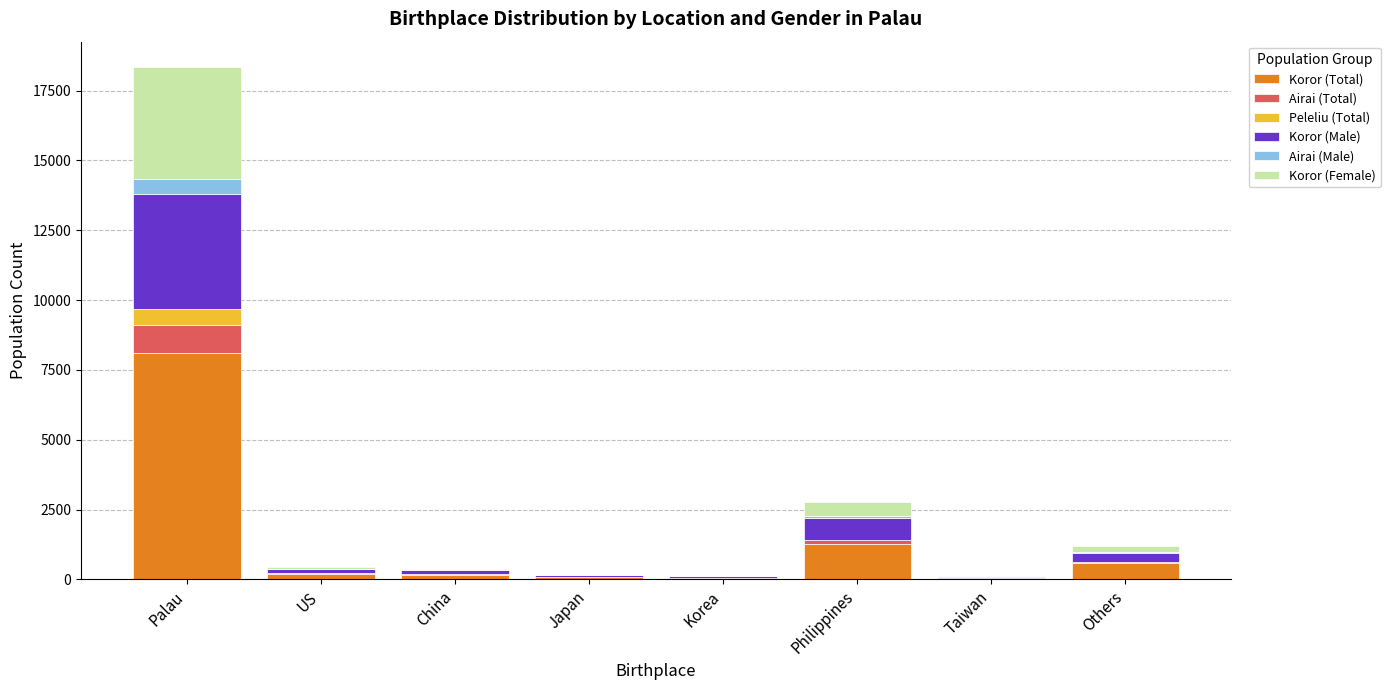

At which category is the sum across all series the highest?

Palau